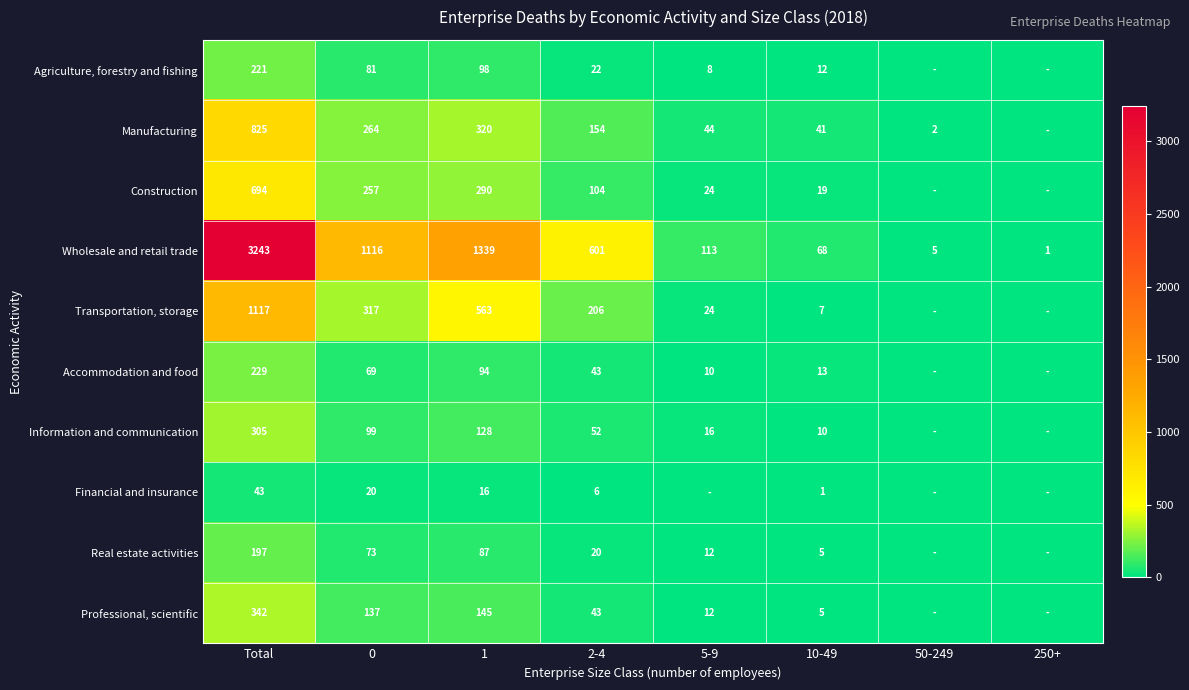

What is the difference between the Accommodation and food values at 0 and 10-49?

56